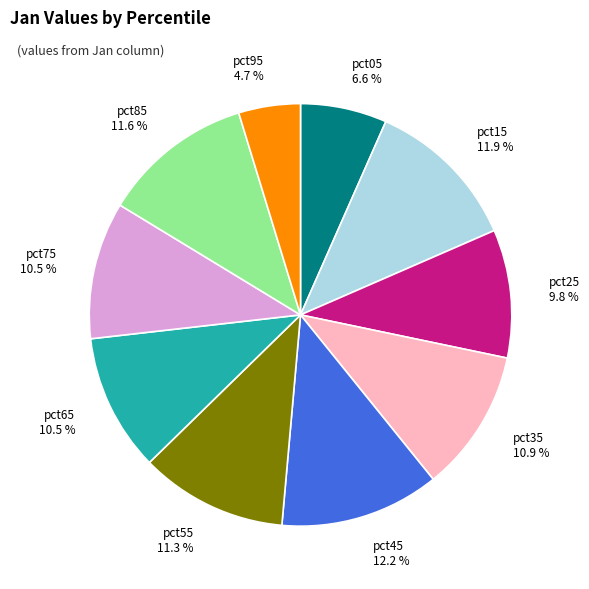

What percentage is the pct25 slice, to the nearest percent?

10%